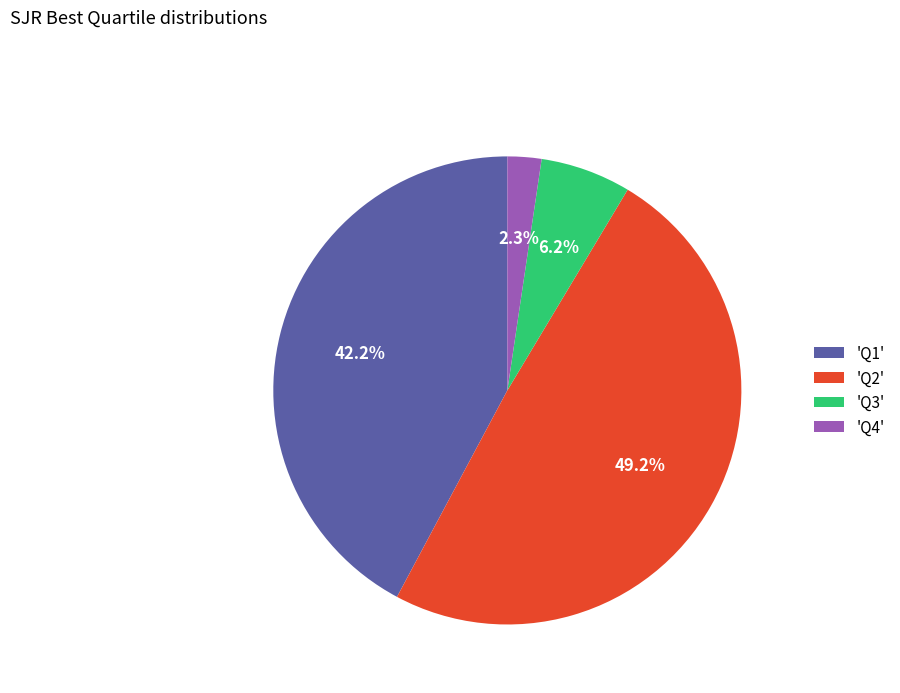

How many segments does this pie chart have?

4